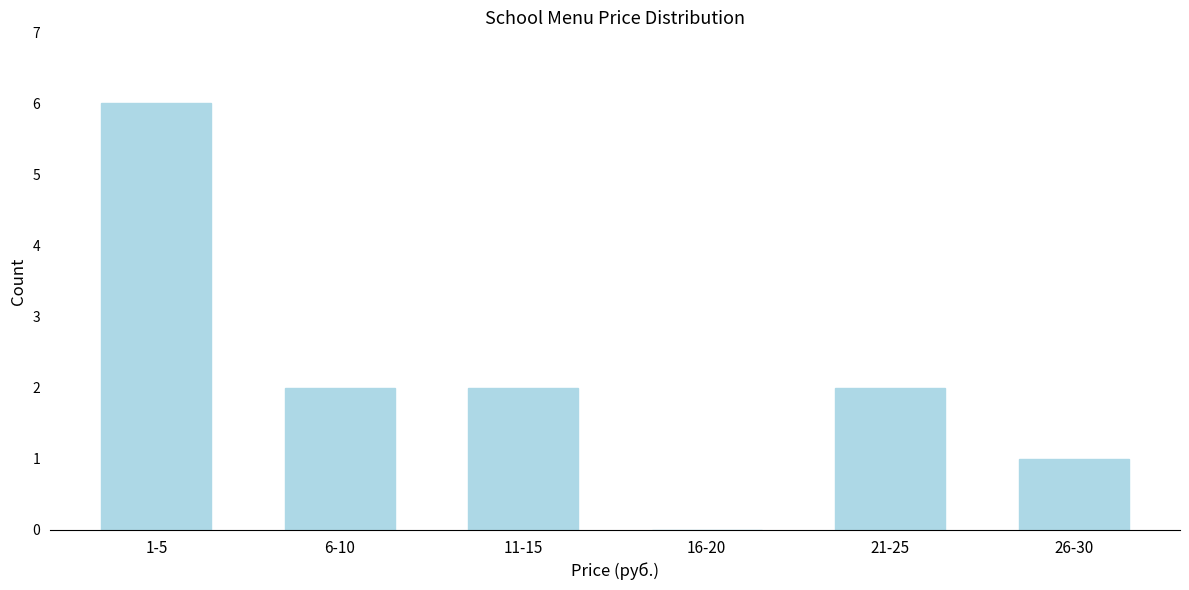

Reading left to right, extract all data points from this chart.

1-5=6	6-10=2	11-15=2	16-20=0	21-25=2	26-30=1